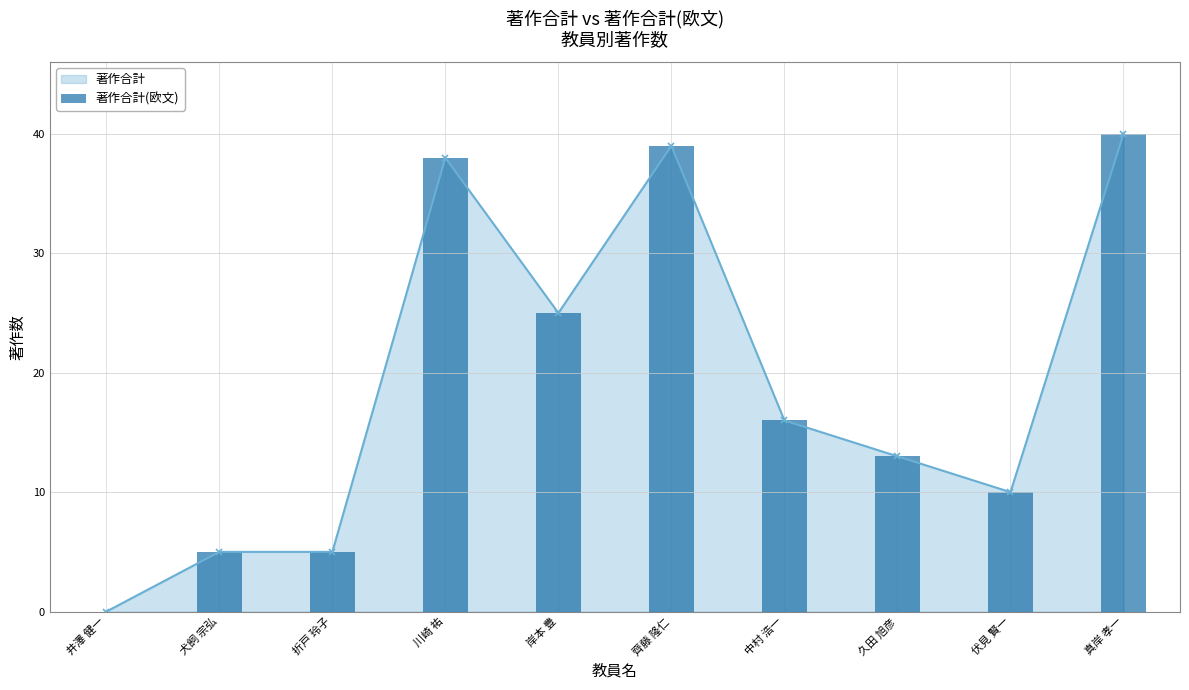

Rank the categories by value from highest to lowest.

真岸 孝一, 齊藤 隆仁, 川崎 祐, 岸本 豊, 中村 浩一, 久田 旭彦, 伏見 賢一, 犬飼 宗弘, 折戸 玲子, 井澤 健一